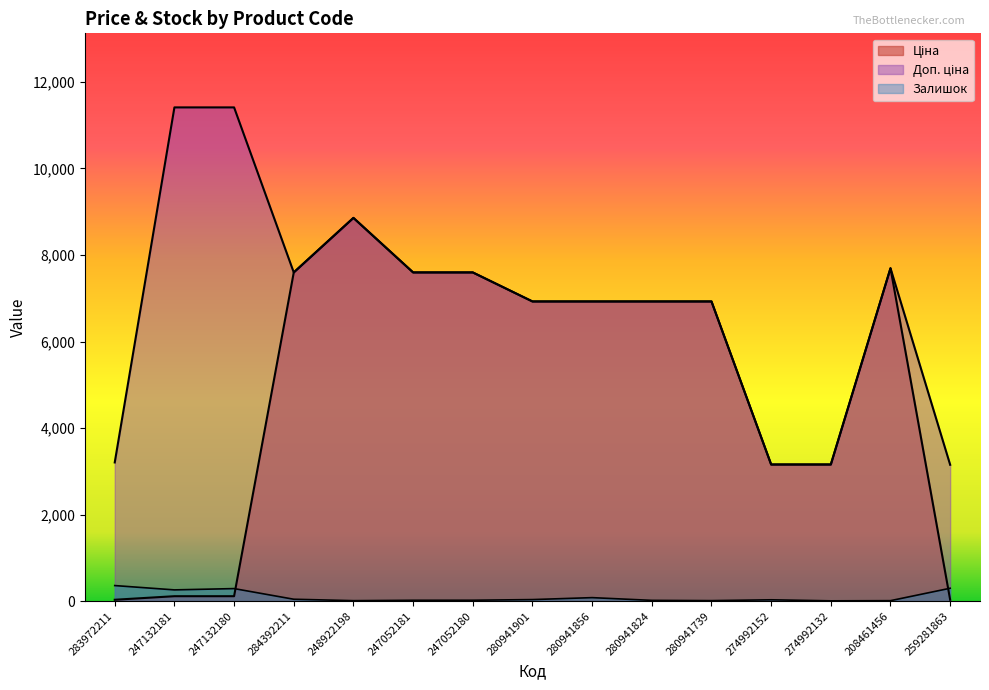

Is it true that Ціна equals 31.5 at 259281863?

True